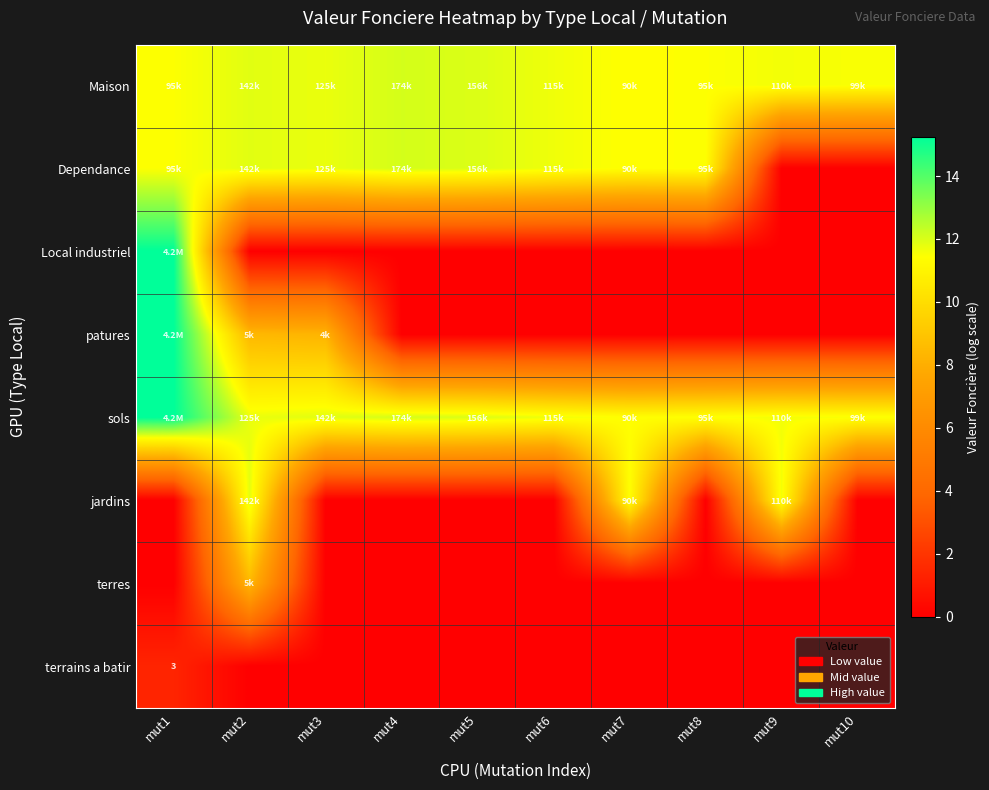

Is the value of terrains a batir at mut10 greater than the value of Dependance at mut2?

No